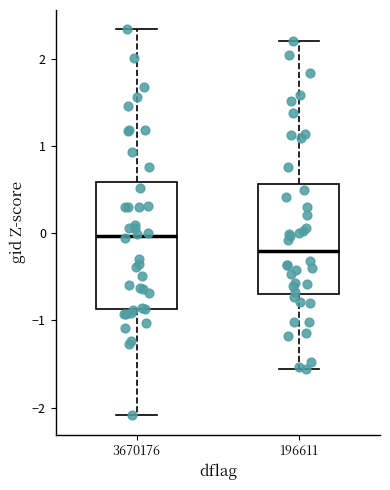

Which box's median line is the lowest?

196611